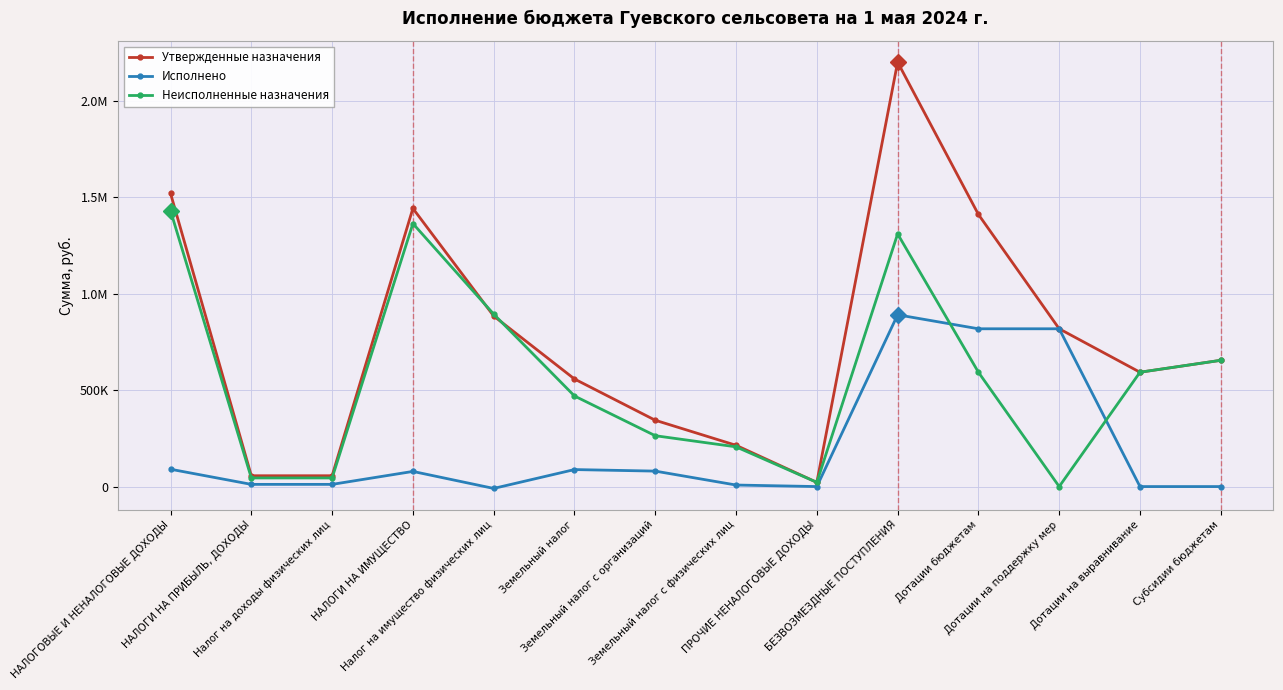

What are all the series names shown in the legend?

Утвержденные назначения, Исполнено, Неисполненные назначения